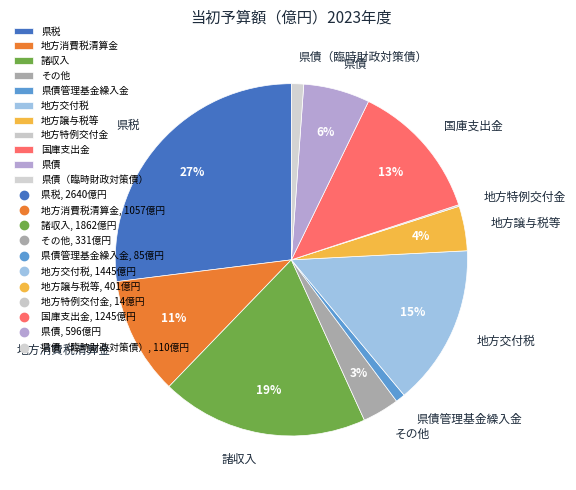

Is it true that 県債（臨時財政対策債） is 1% of the pie?

True